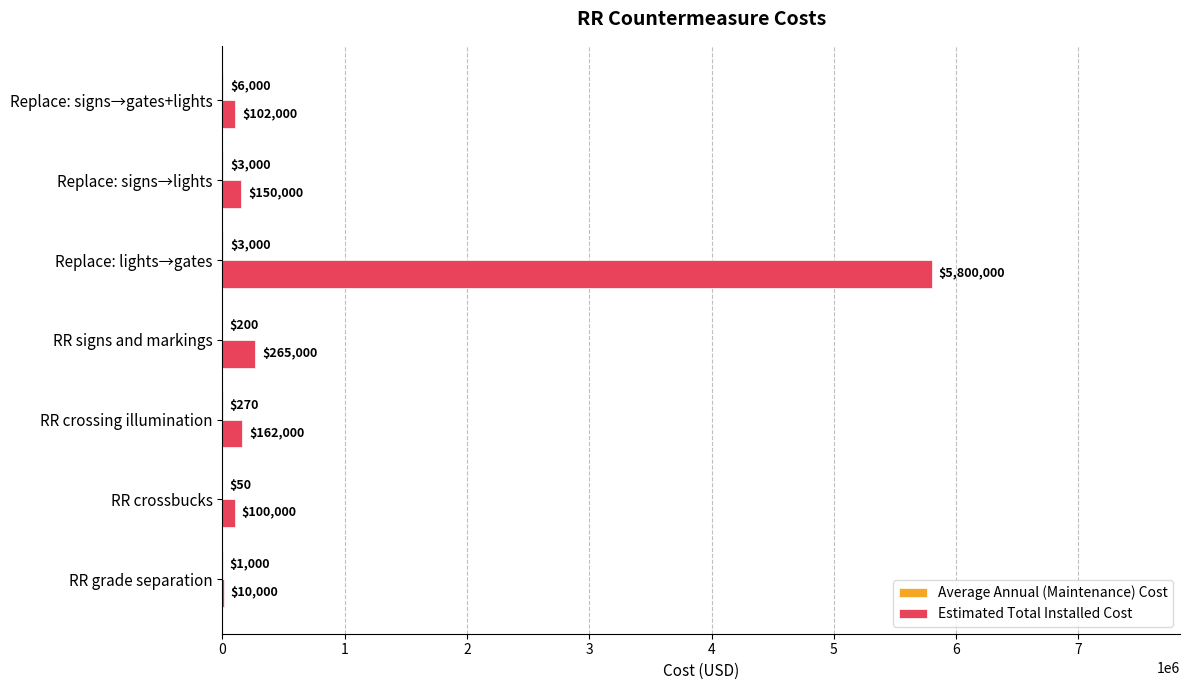

Between RR grade separation and Replace: signs→lights, which series saw the biggest shift?

Estimated Total Installed Cost